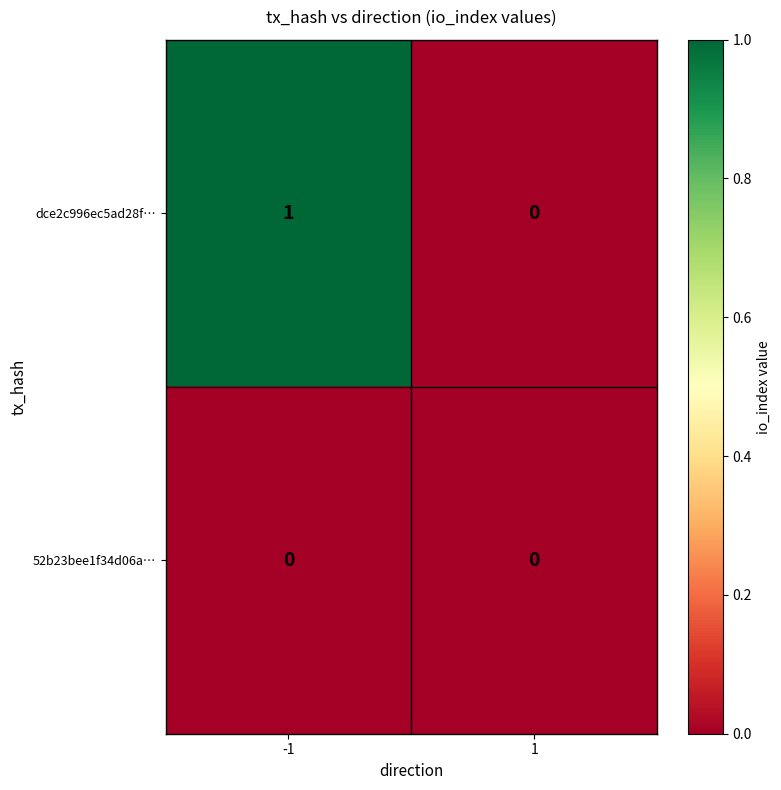

What is the maximum value shown in the chart?

1